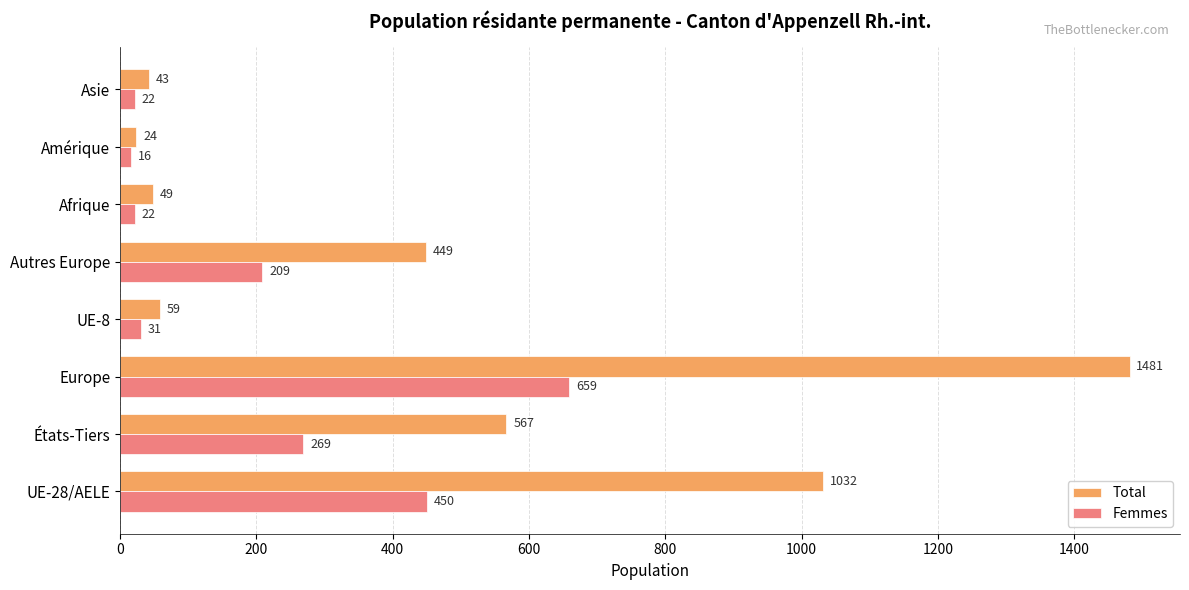

Which category has the highest value across all series?

Europe